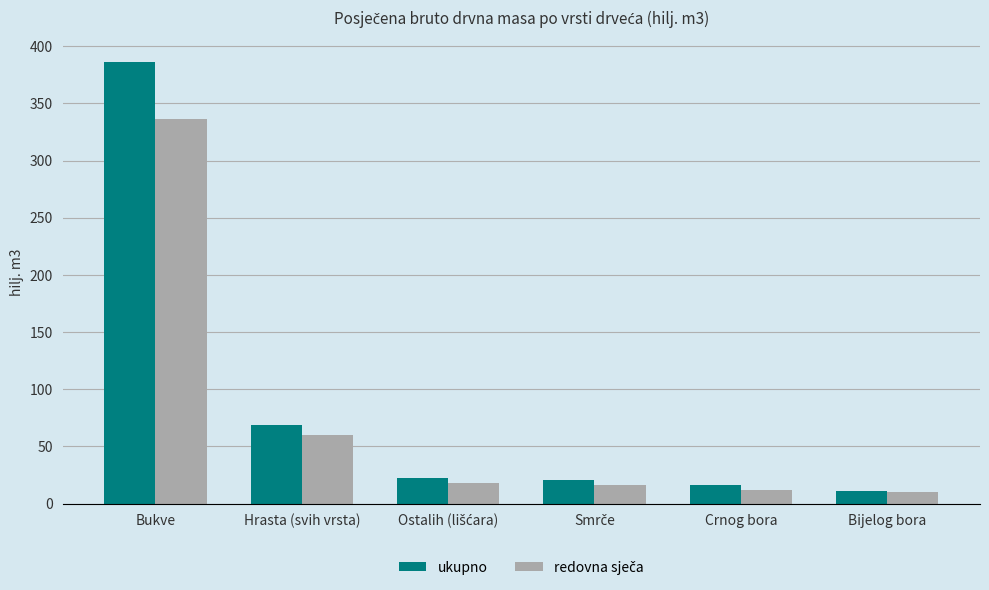

What is the sum of all ukupno values?

525